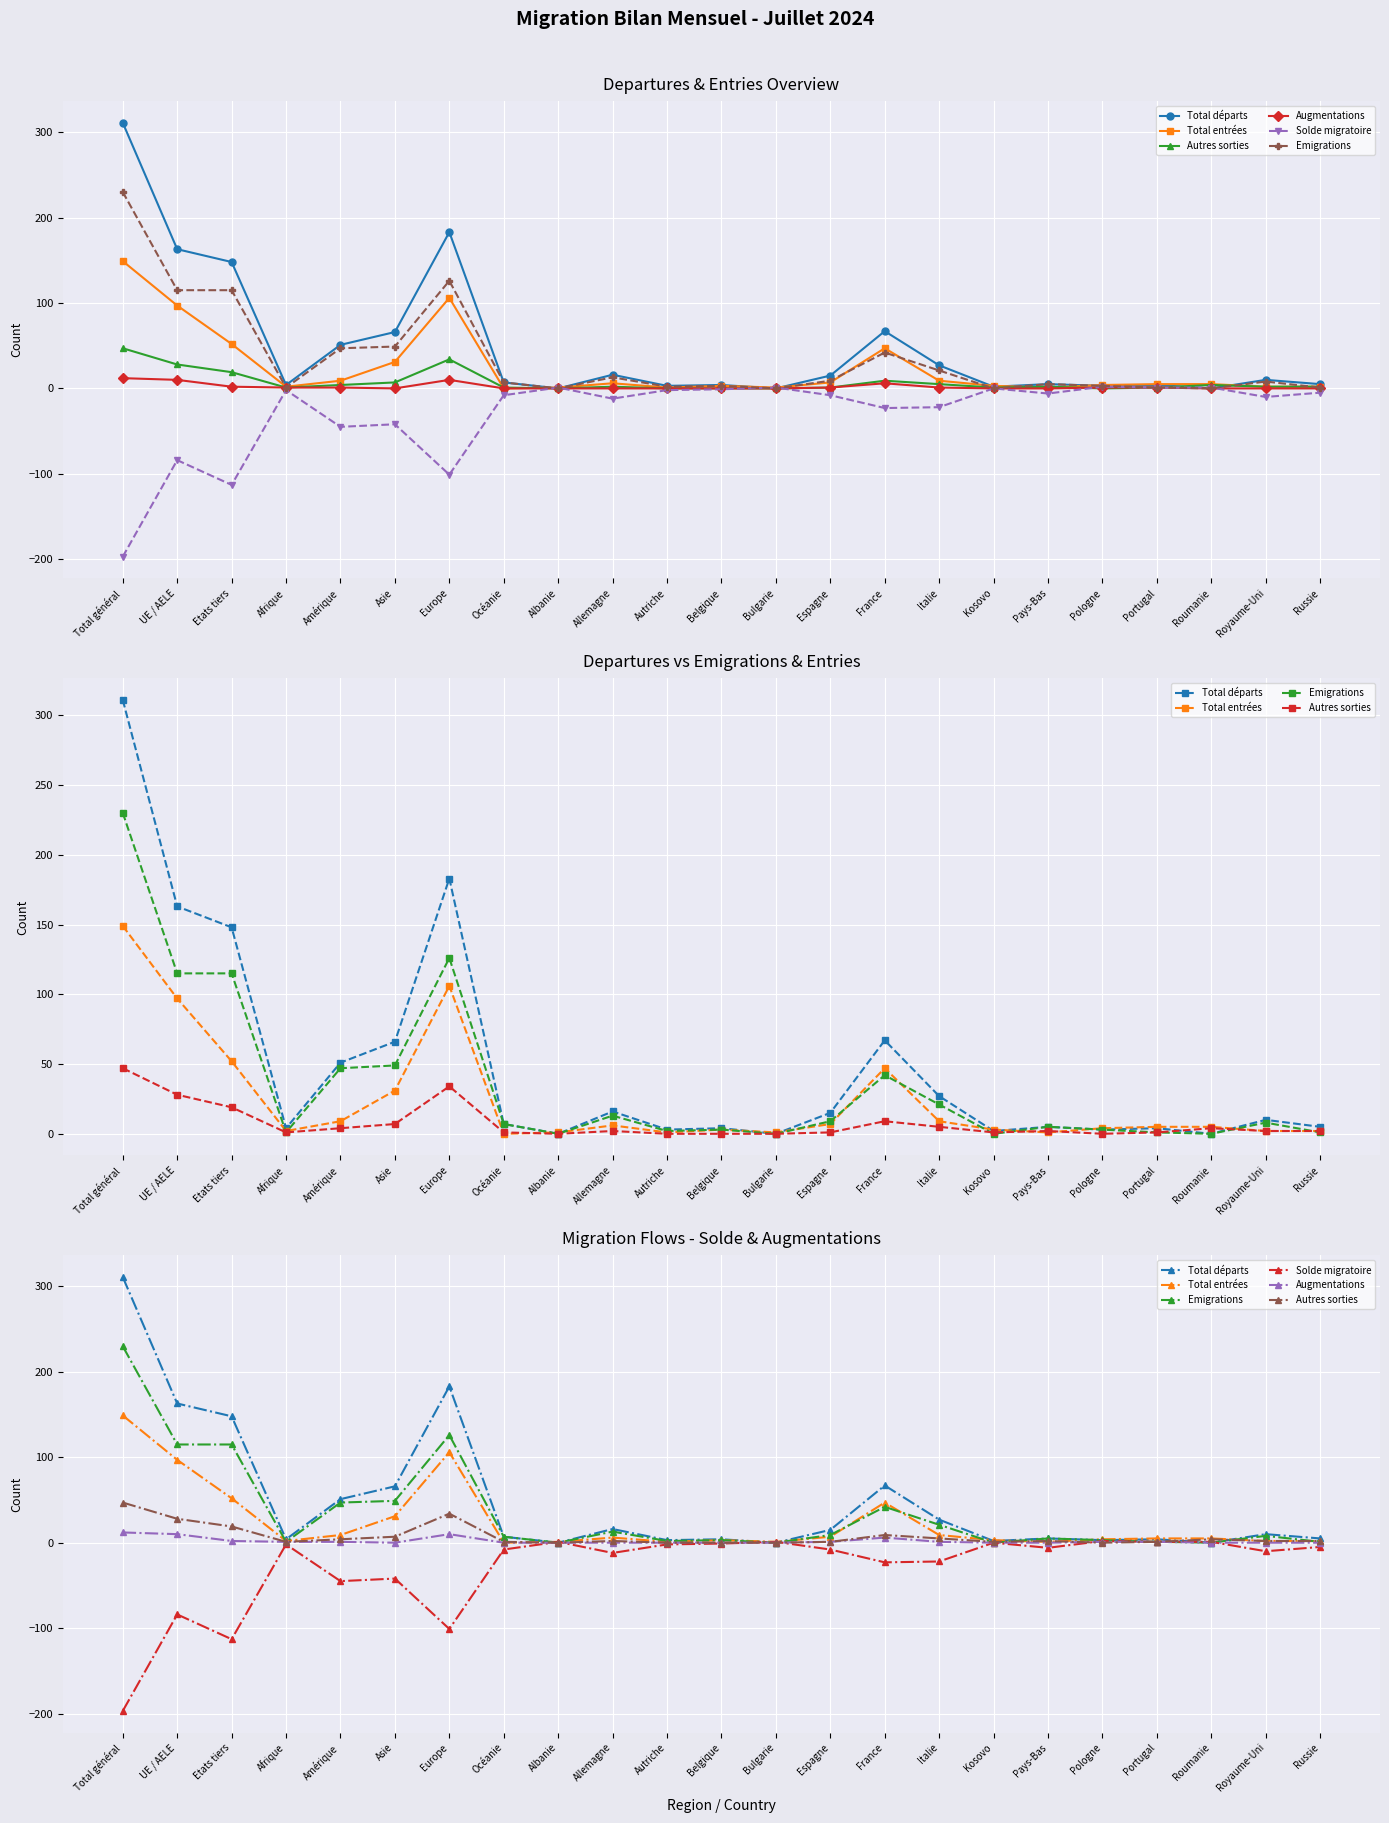

How many positive values does the Total entrées series have?

22